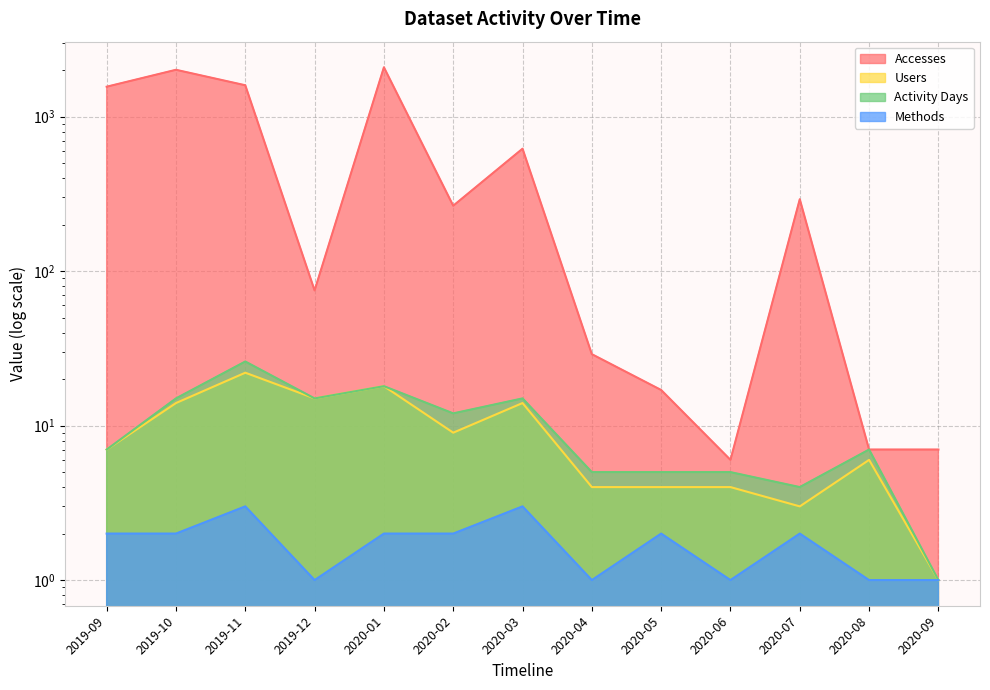

True or false: Activity Days has a value of 15 at 2020-03.

True